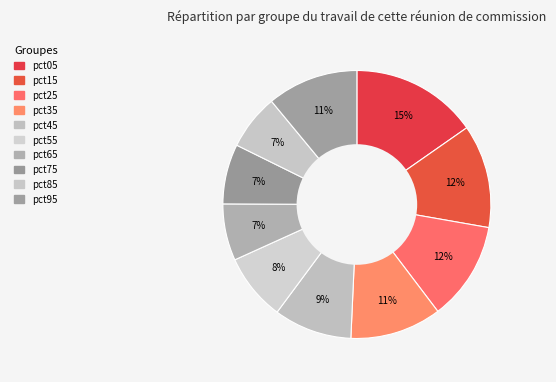

What percentage is the pct25 slice, to the nearest percent?

12%